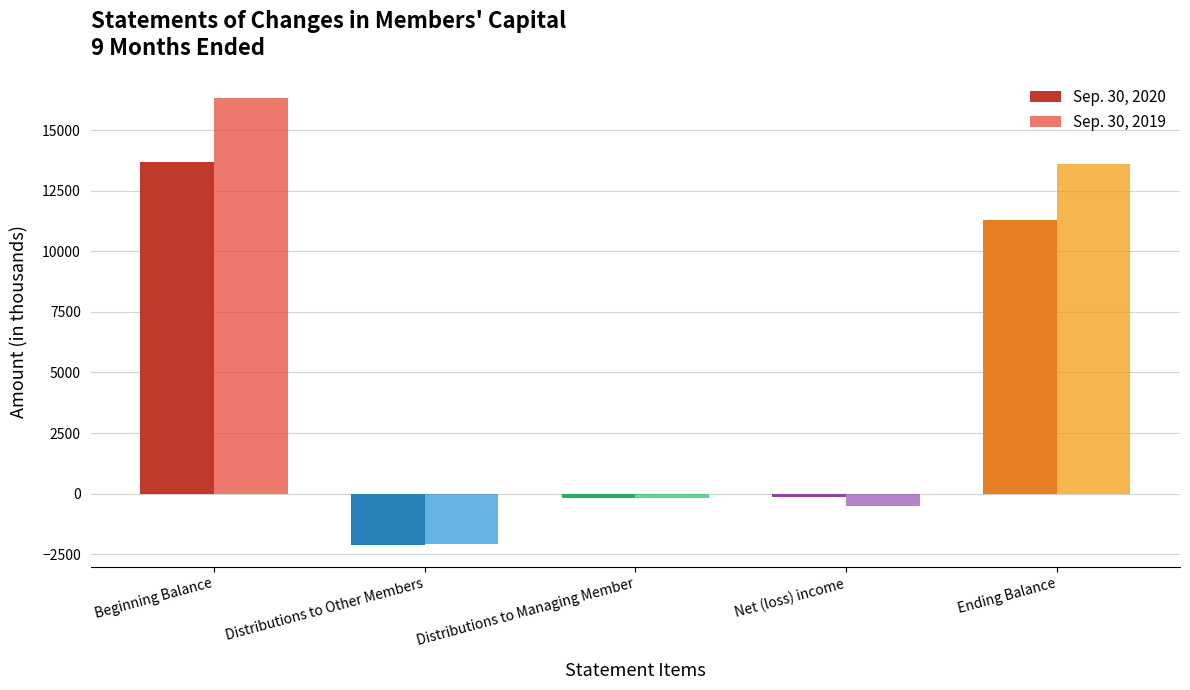

What is the sum of all Sep. 30, 2020 values?

22580